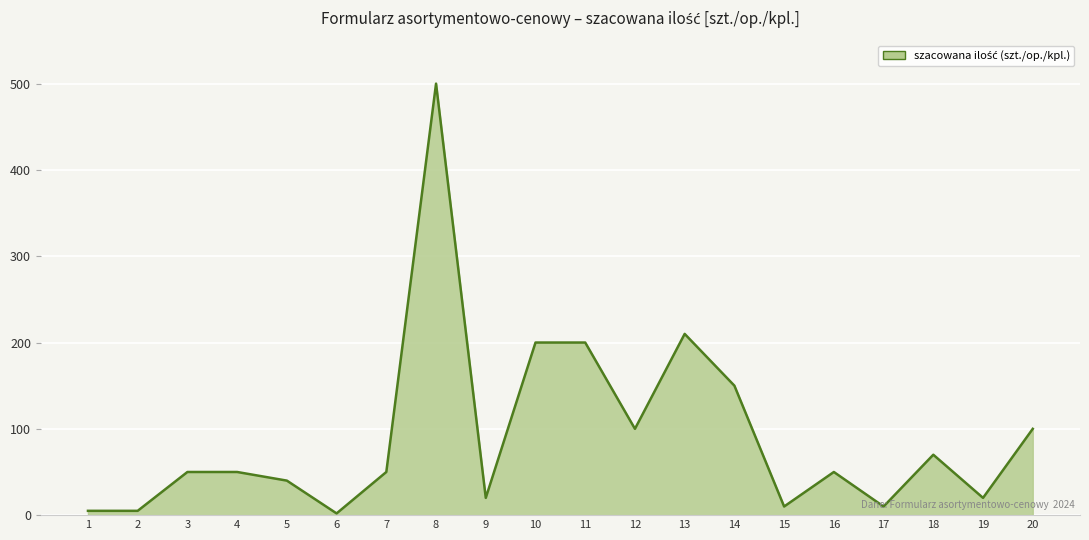

What is the sum of the values at 7 and 11?

250